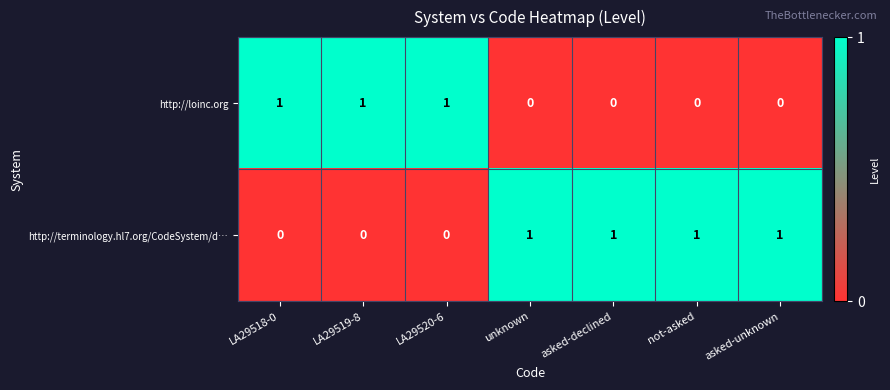

At how many categories does at least one series exceed 0?

7